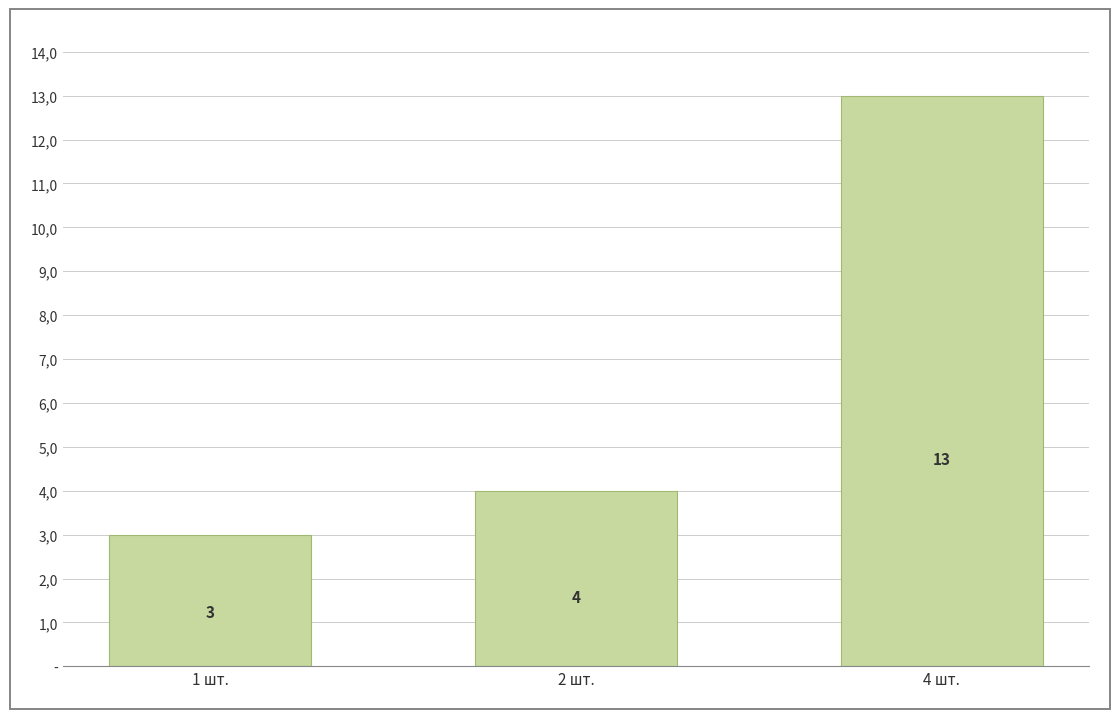

The chart shows a value of 2 at 1 шт.. True or false?

False